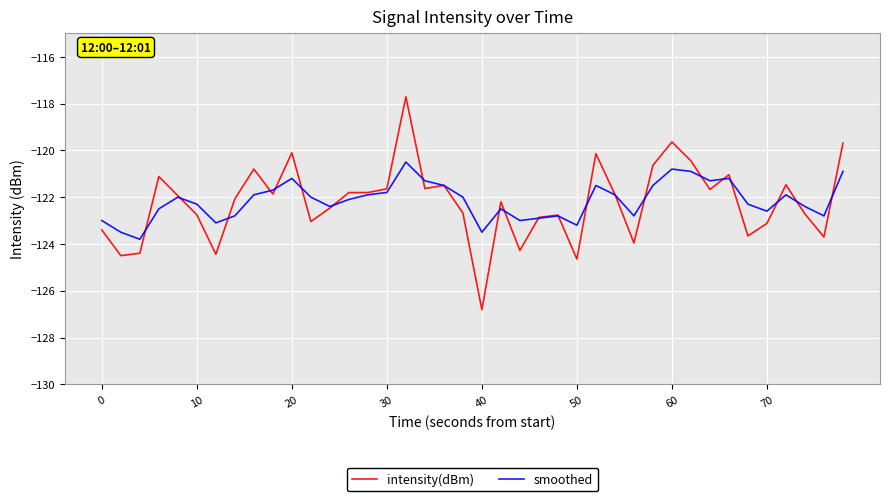

Count the number of categories in the chart.

40